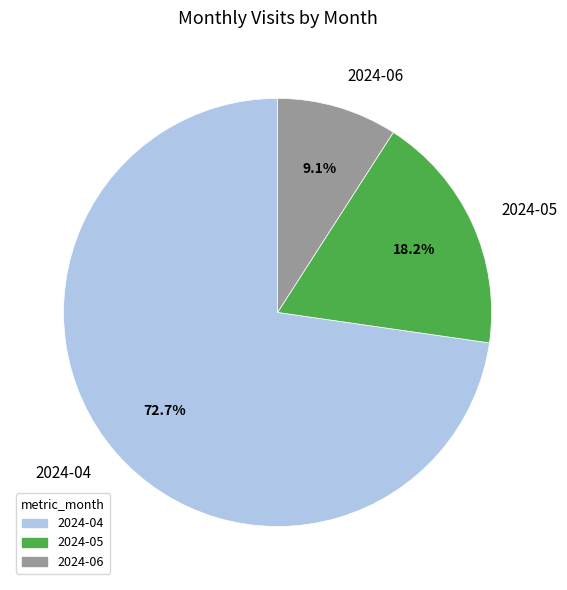

To the nearest percent, what percentage of the pie is 2024-04?

73%